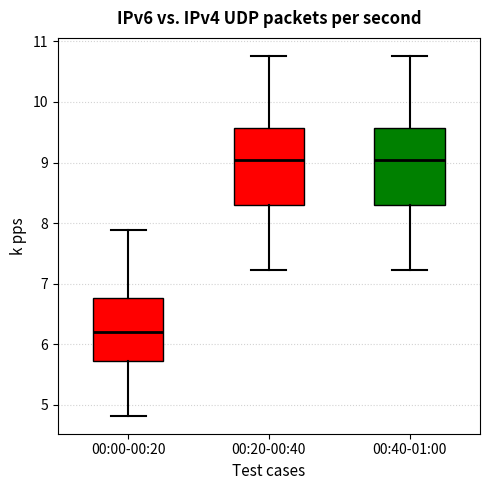

Reading left to right, read every box against the y-axis: the position of its median line, the range the box covers, and the ends of its whiskers. The values are not printed on the chart, so give them approximately, as read against the axis.

00:00-00:20: median 6.2, box 5.7 to 6.8, whiskers 4.8 to 7.9
00:20-00:40: median 9.0, box 8.3 to 9.6, whiskers 7.2 to 10.8
00:40-01:00: median 9.0, box 8.3 to 9.6, whiskers 7.2 to 10.8